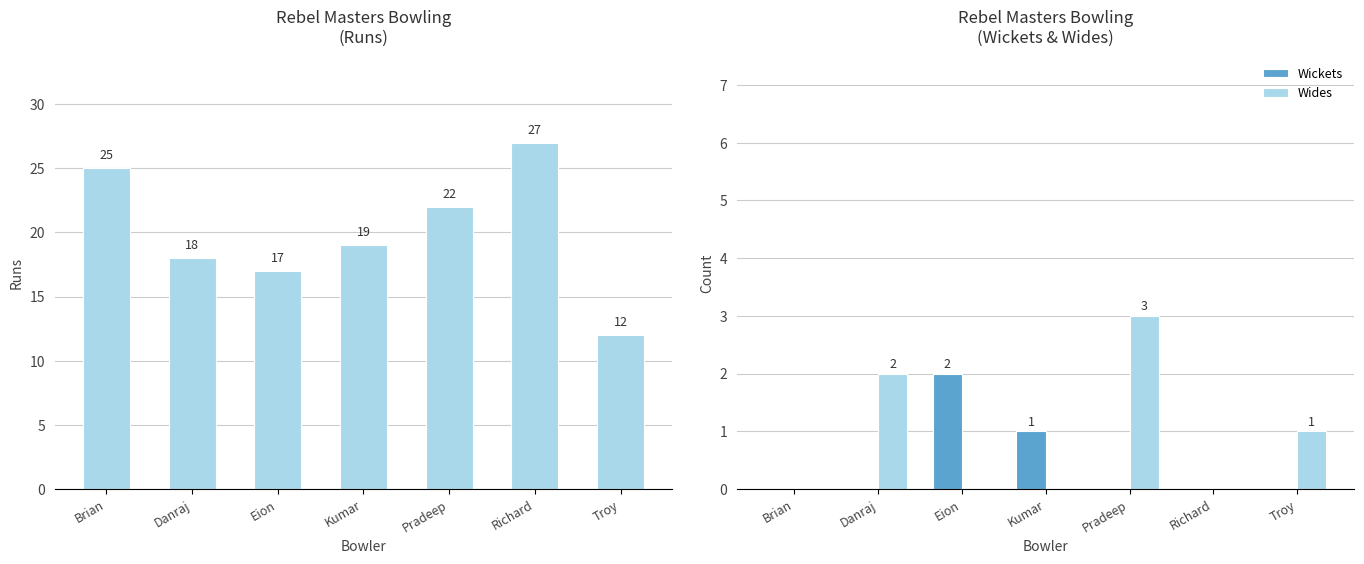

Reading left to right, what are all the values shown in this chart?

Runs: 25	18	17	19	22	27	12
Wickets: 0	0	2	1	0	0	0
Wides: 0	2	0	0	3	0	1